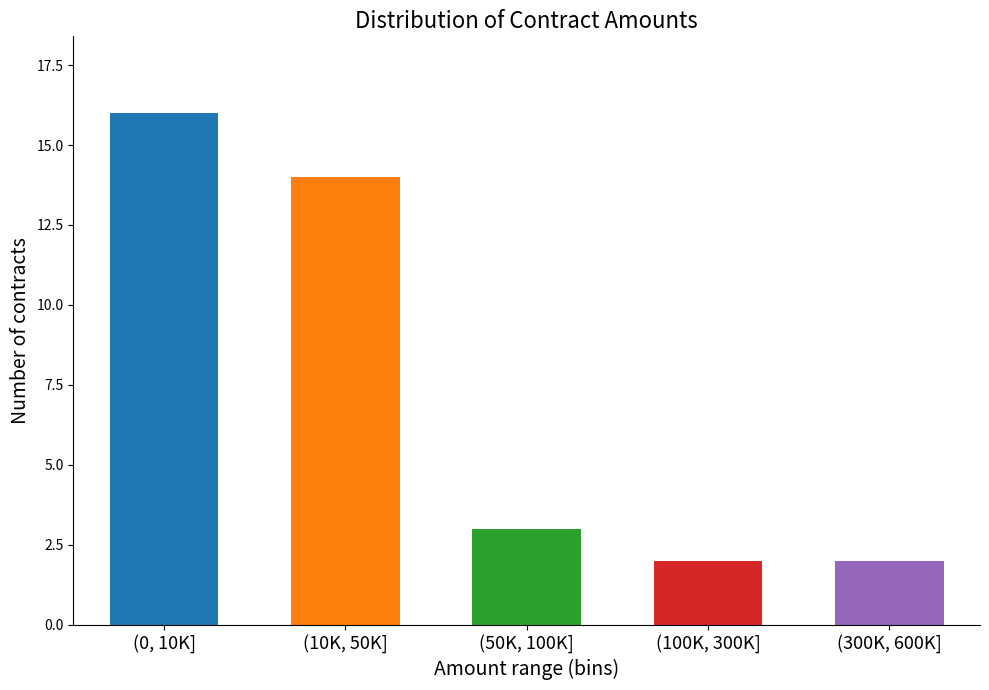

Reading left to right, list all the values displayed in this chart.

16	14	3	2	2